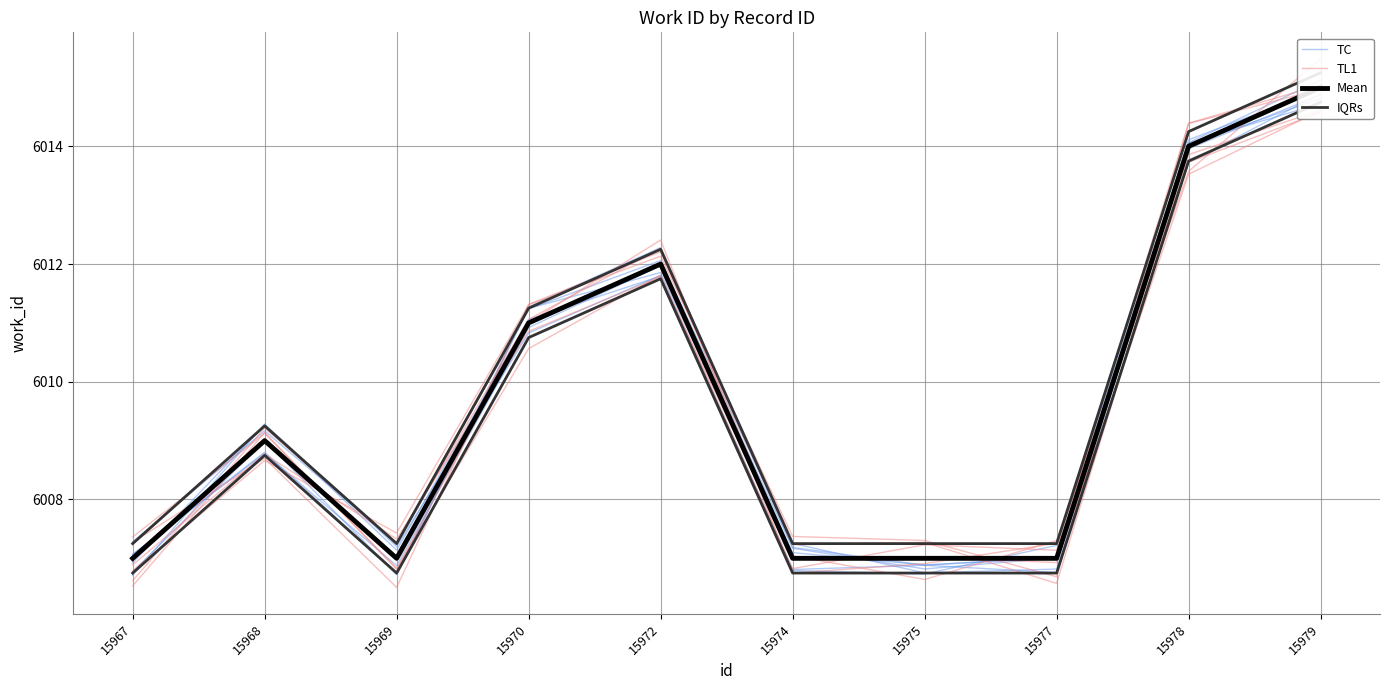

Does the chart display data point markers on the line(s)?

No